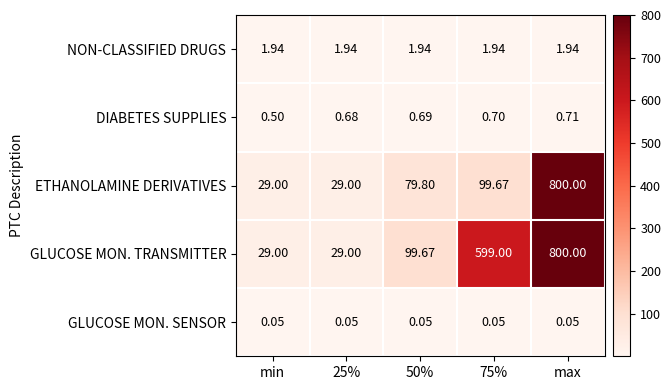

Which category has the lowest value in the DIABETES SUPPLIES series?

min